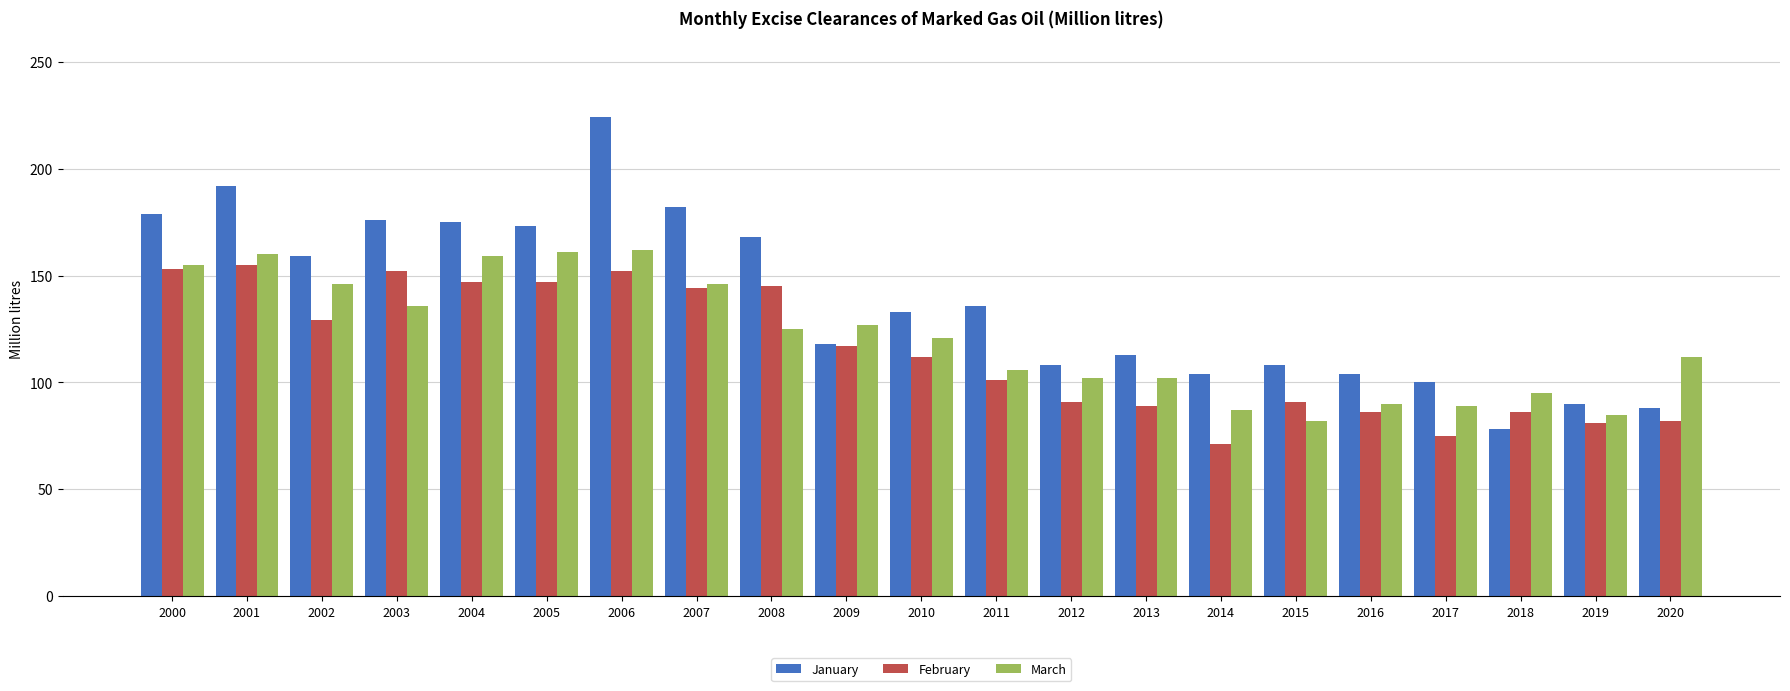

What is the average value of the January series?

138